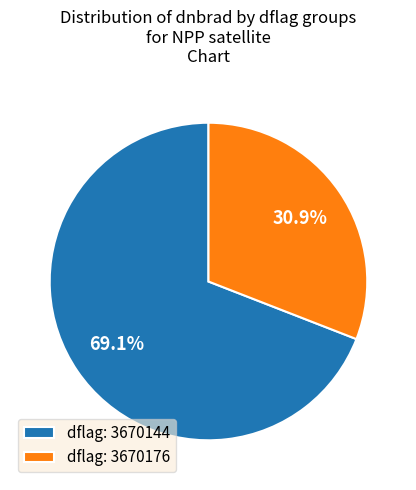

What is the largest slice in the pie chart?

dflag: 3670144